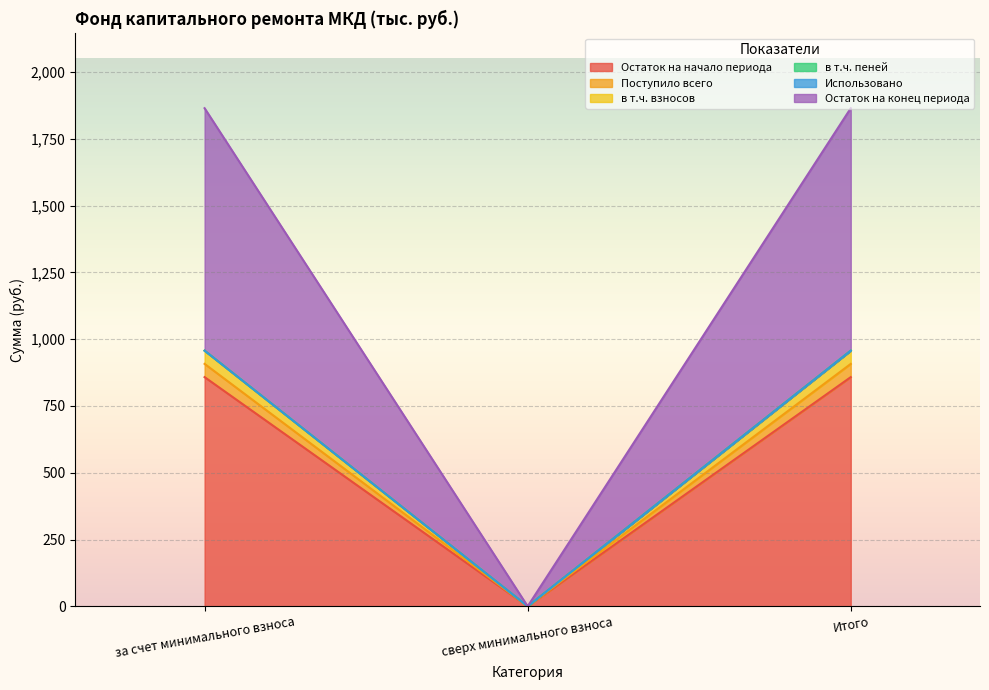

Where does the в т.ч. пеней series first go above 957?

за счет минимального взноса